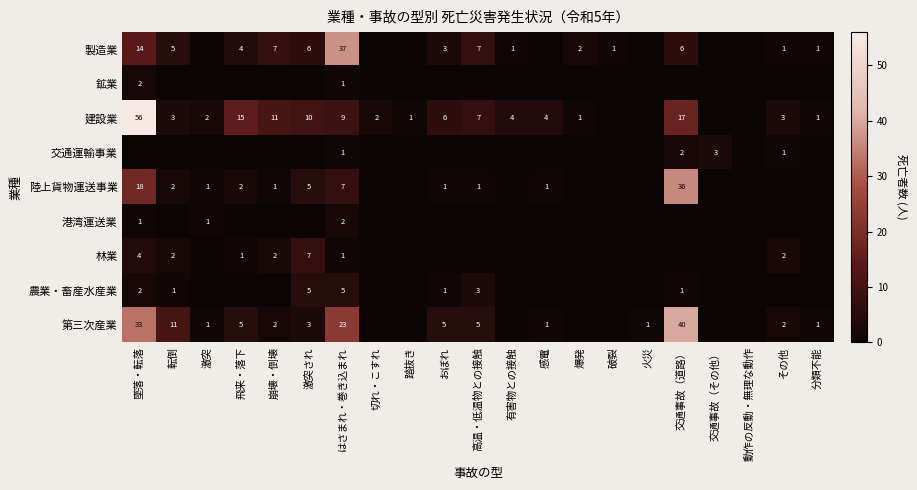

The value of 建設業 at 激突 is 1. True or false?

False